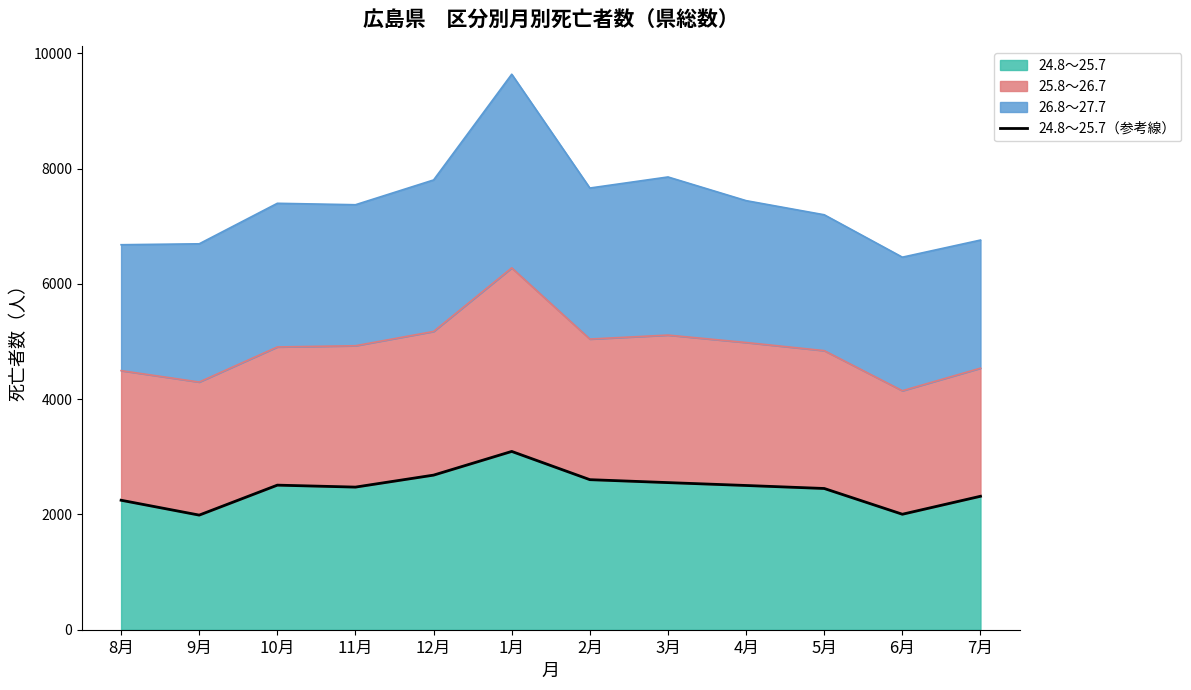

Reading left to right, extract all data points from this chart.

8月=2247	9月=1989	10月=2509	11月=2475	12月=2683	1月=3094	2月=2604	3月=2553	4月=2503	5月=2451	6月=2004	7月=2316